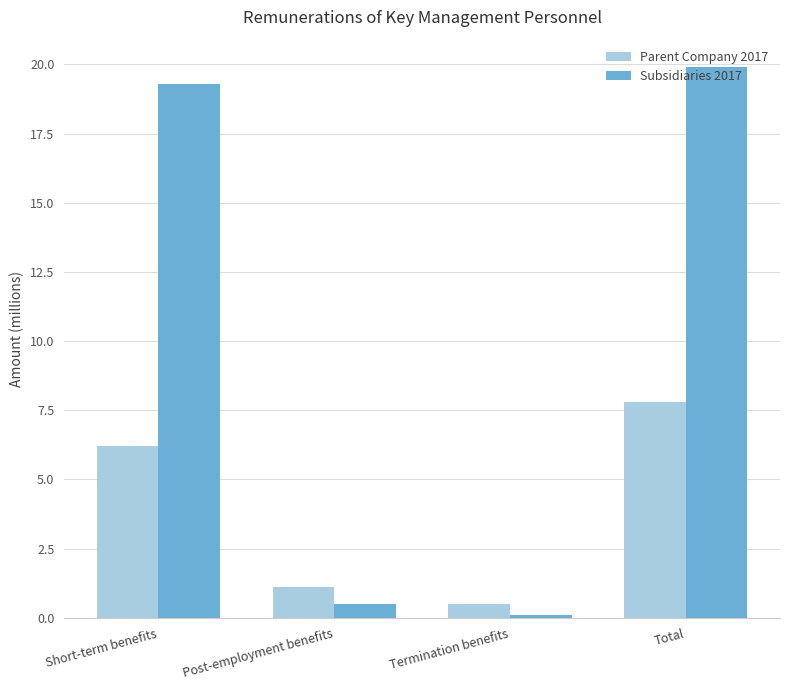

What is the spread (max minus min) of values at Post-employment benefits?

0.6